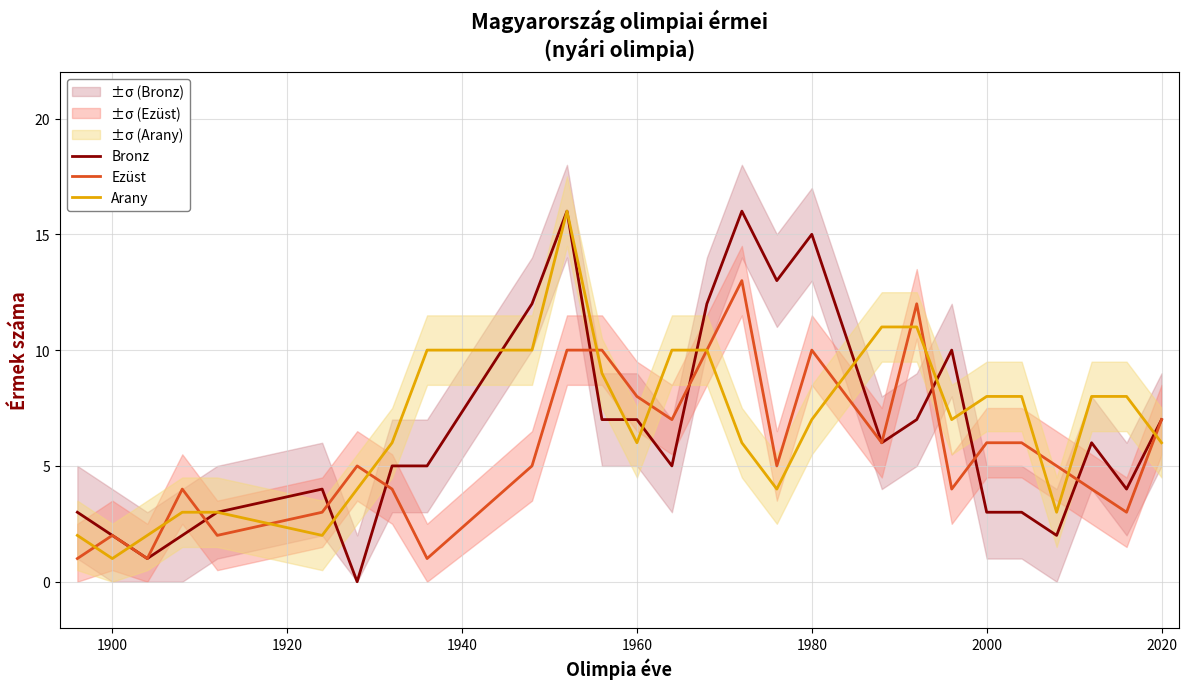

List the series in order of their peak value, lowest first.

Ezüst, Bronz, Arany